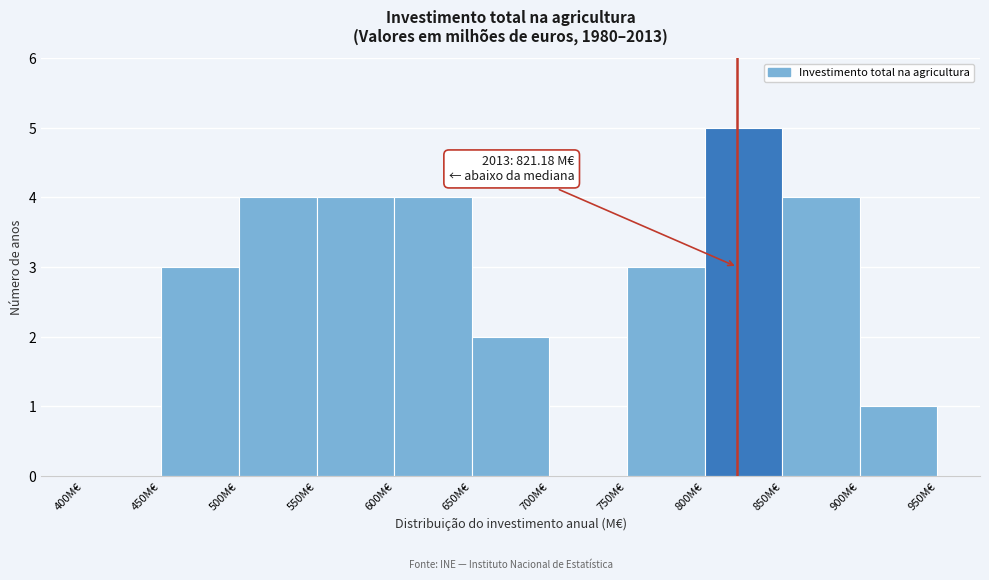

Which range on the x-axis has the tallest bar?

800 to 850